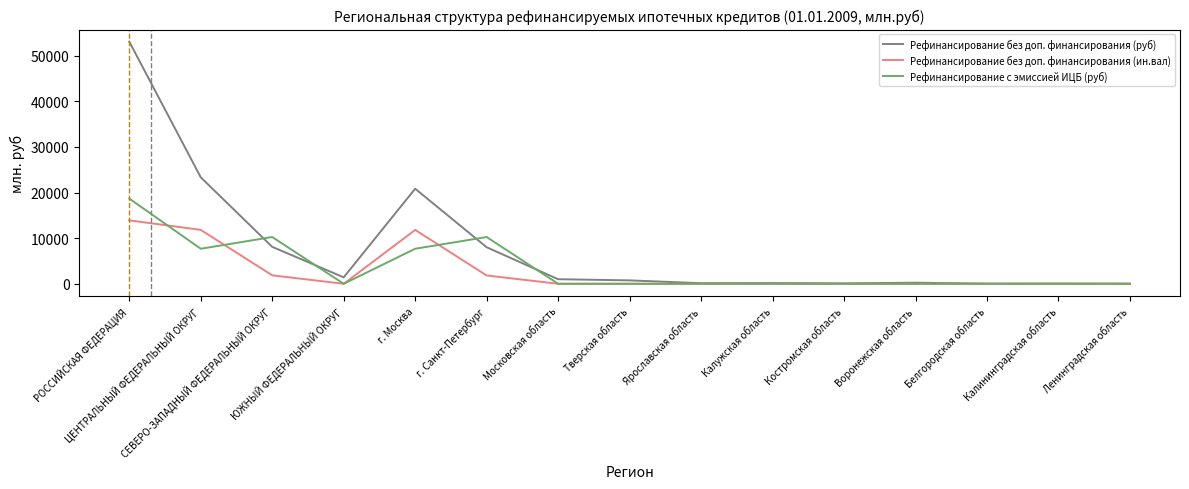

What is the greatest value displayed?

53065.0